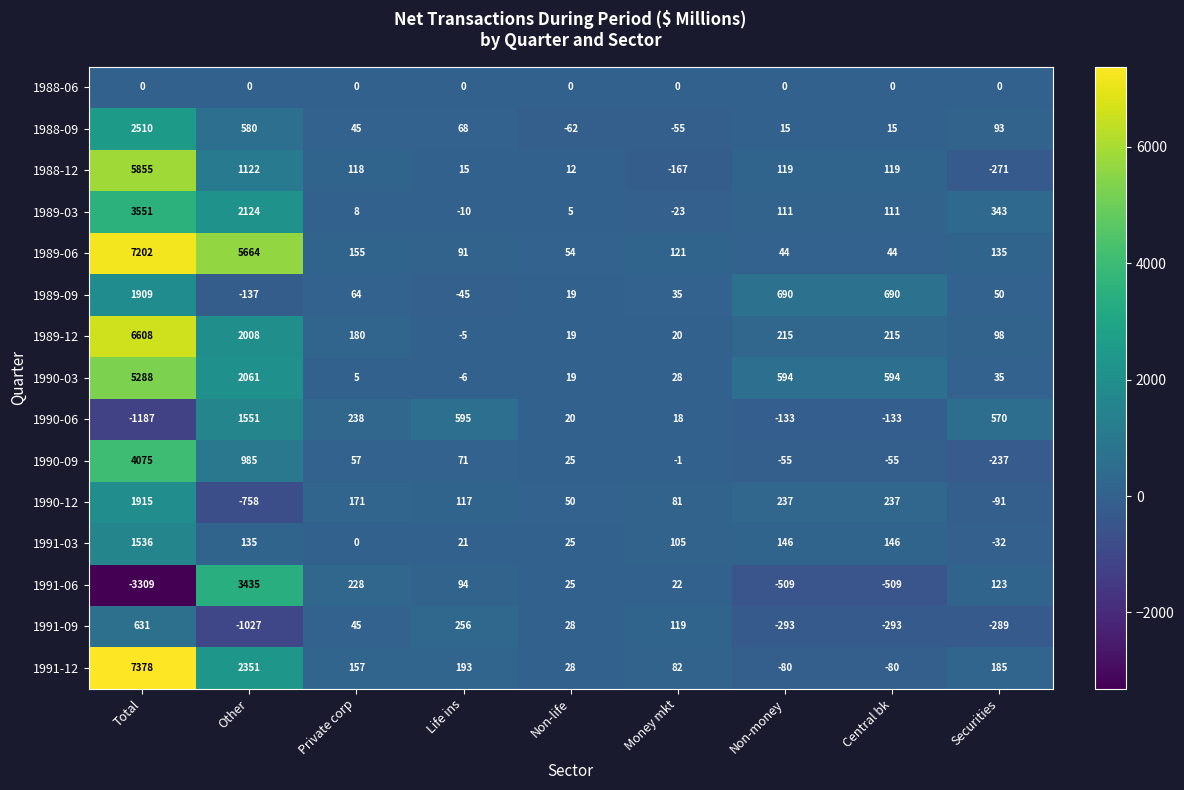

What is the sum of all 1989-06 values?

13510